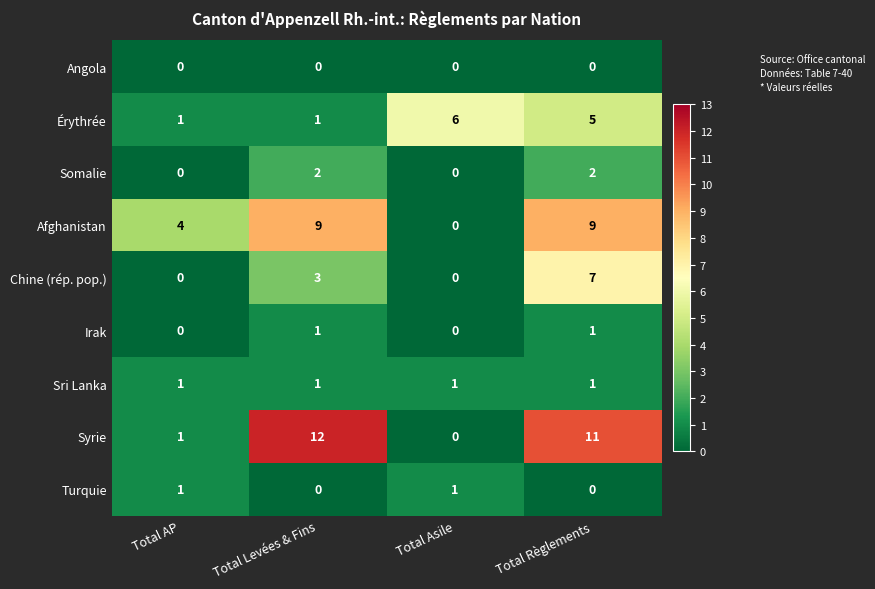

Which series has the largest range (max minus min)?

Syrie